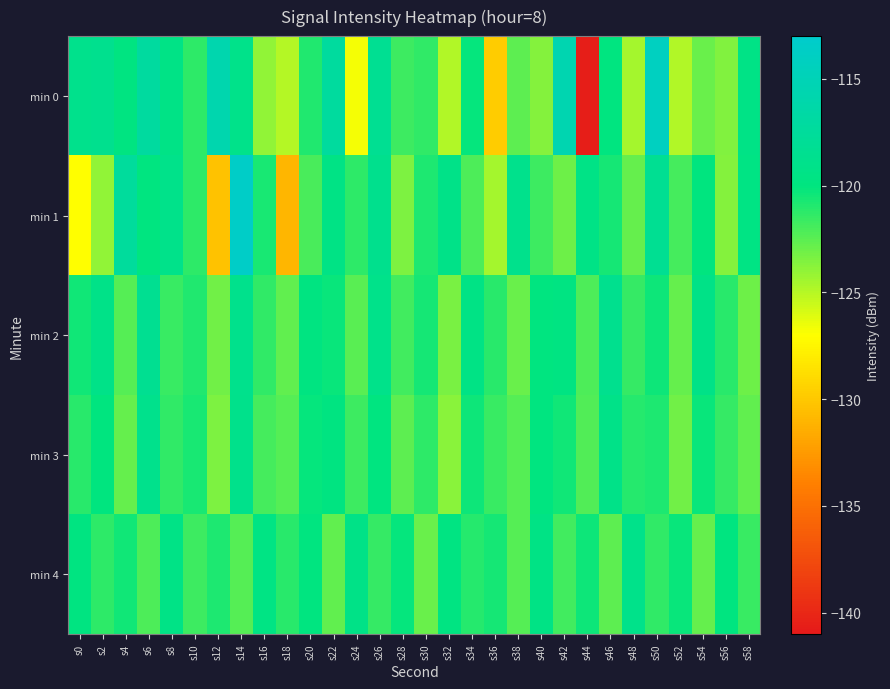

Which category has the highest value across all series?

s14